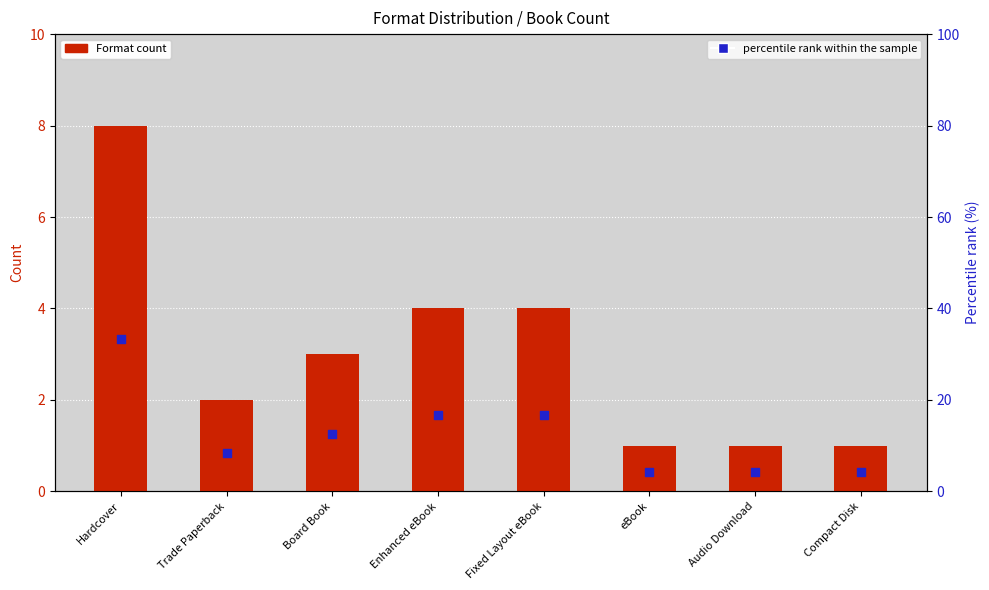

Which series reaches the minimum Y coordinate?

Format count